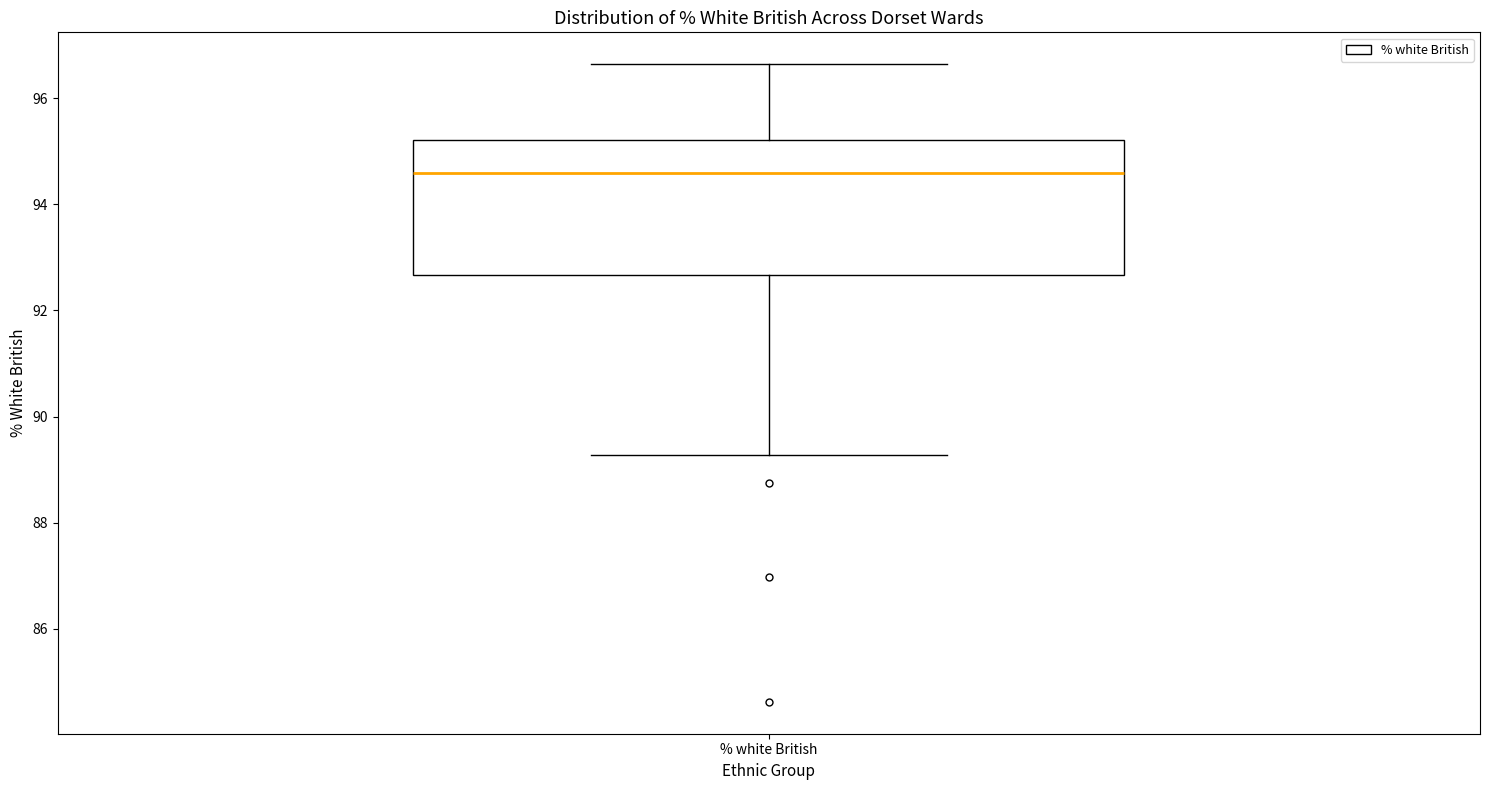

Where does the lower whisker of the box for % white British end on the y-axis? The values are not printed on the chart, so give them approximately, as read against the axis.

89.2